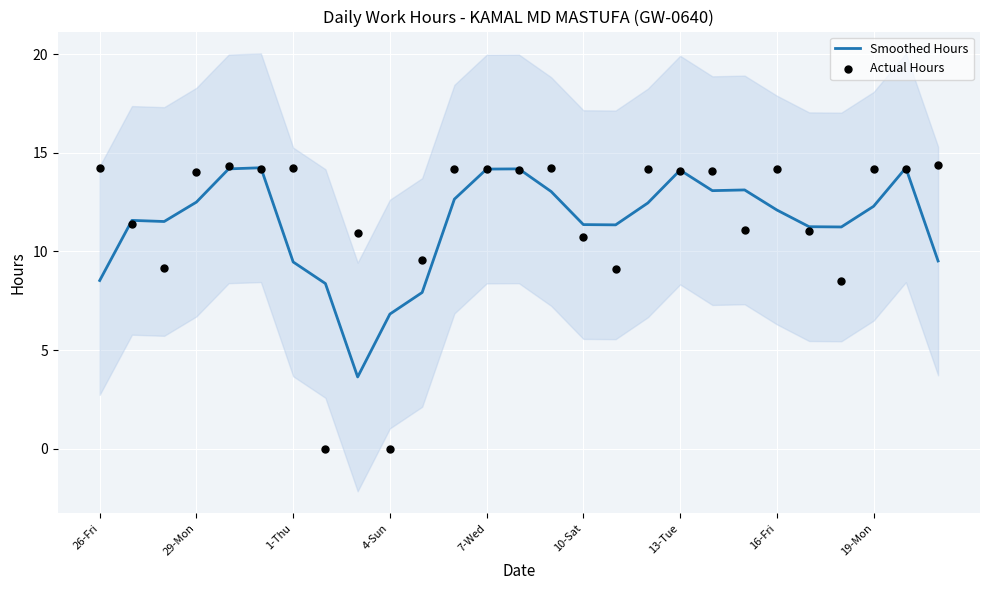

What is the maximum value for Smoothed Hours?

14.2